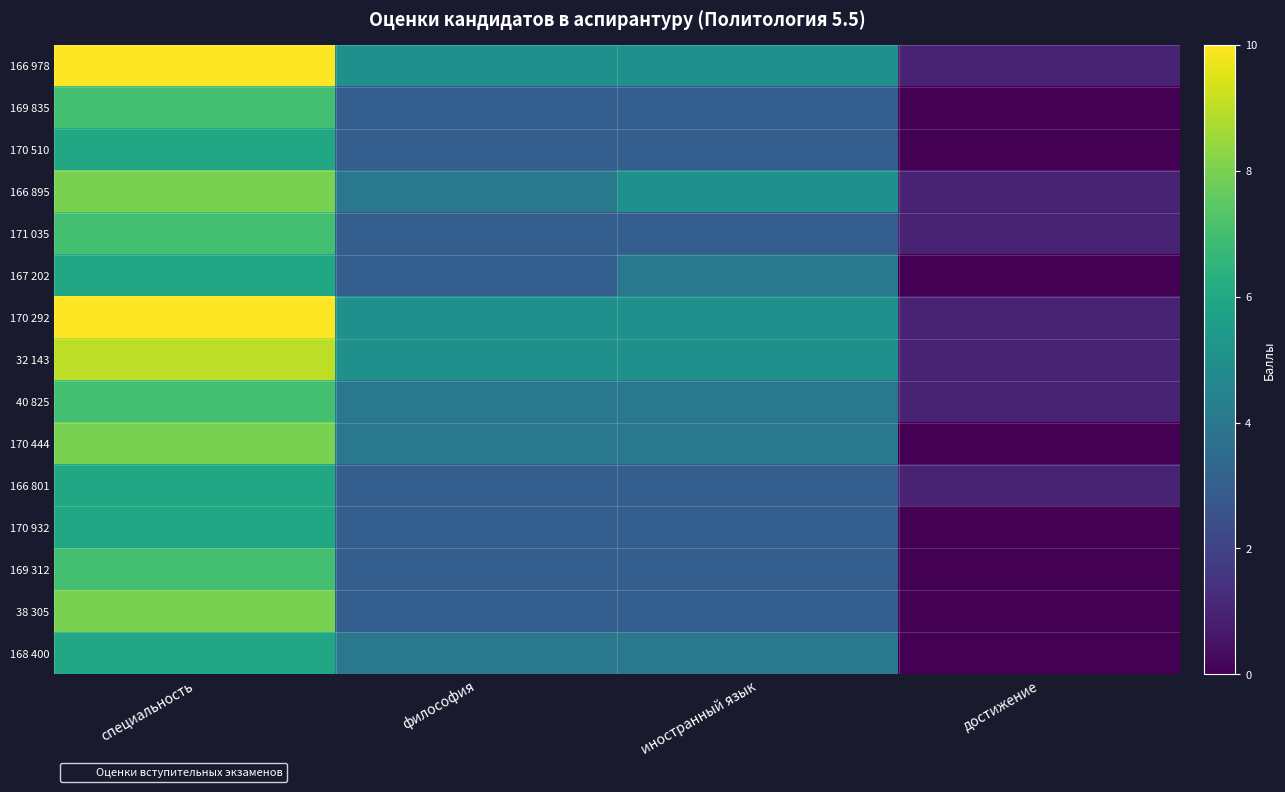

Reading right to left, transcribe all the data shown in this chart.

166 978: достижение=1	иностранный язык=5	философия=5	специальность=10
169 835: достижение=0	иностранный язык=3	философия=3	специальность=7
170 510: достижение=0	иностранный язык=3	философия=3	специальность=6
166 895: достижение=1	иностранный язык=5	философия=4	специальность=8
171 035: достижение=1	иностранный язык=3	философия=3	специальность=7
167 202: достижение=0	иностранный язык=4	философия=3	специальность=6
170 292: достижение=1	иностранный язык=5	философия=5	специальность=10
32 143: достижение=1	иностранный язык=5	философия=5	специальность=9
40 825: достижение=1	иностранный язык=4	философия=4	специальность=7
170 444: достижение=0	иностранный язык=4	философия=4	специальность=8
166 801: достижение=1	иностранный язык=3	философия=3	специальность=6
170 932: достижение=0	иностранный язык=3	философия=3	специальность=6
169 312: достижение=0	иностранный язык=3	философия=3	специальность=7
38 305: достижение=0	иностранный язык=3	философия=3	специальность=8
168 400: достижение=0	иностранный язык=4	философия=4	специальность=6